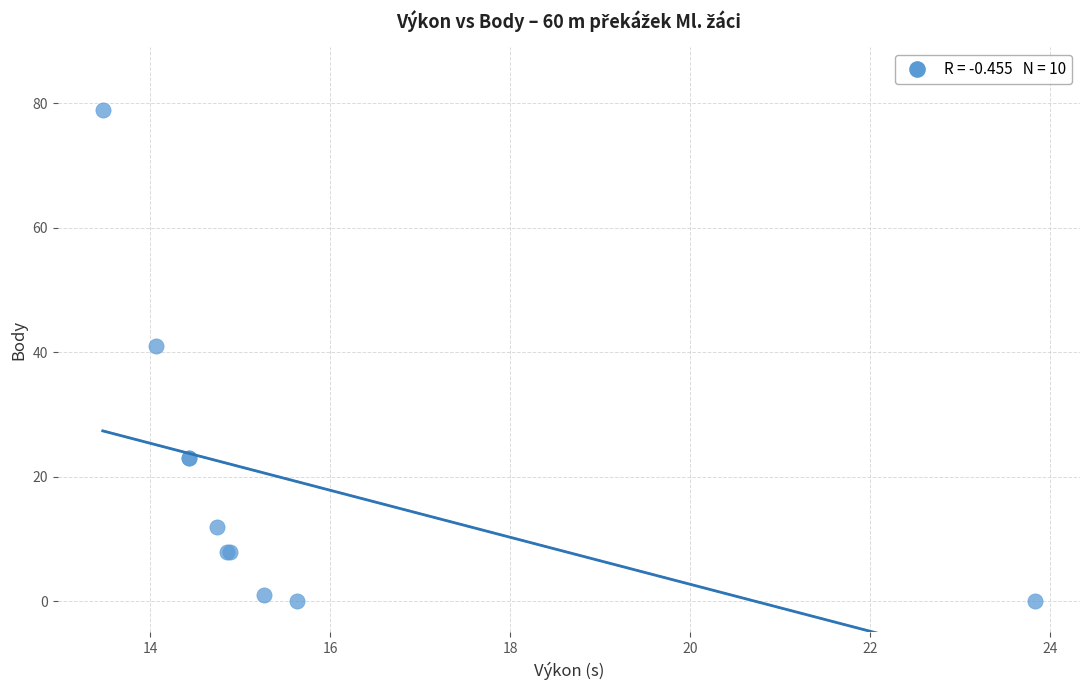

What Y value in the scatter plot is closest to 39?

41